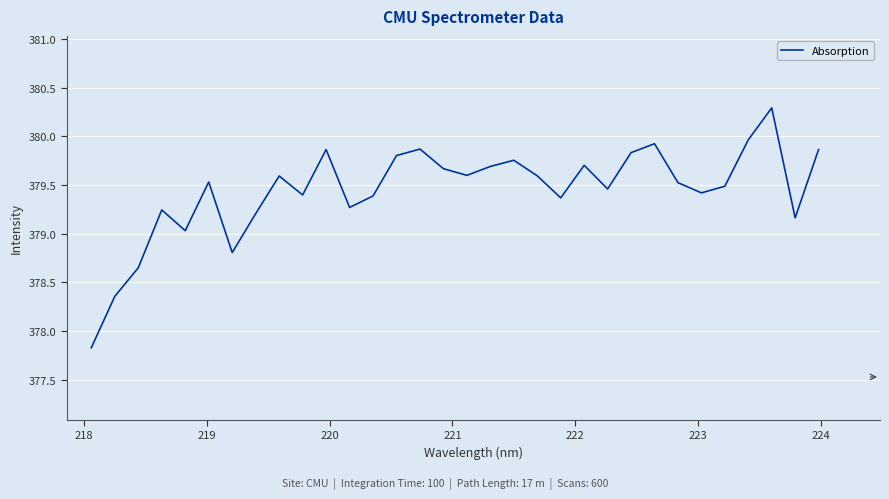

What is the greatest value displayed?

380.3